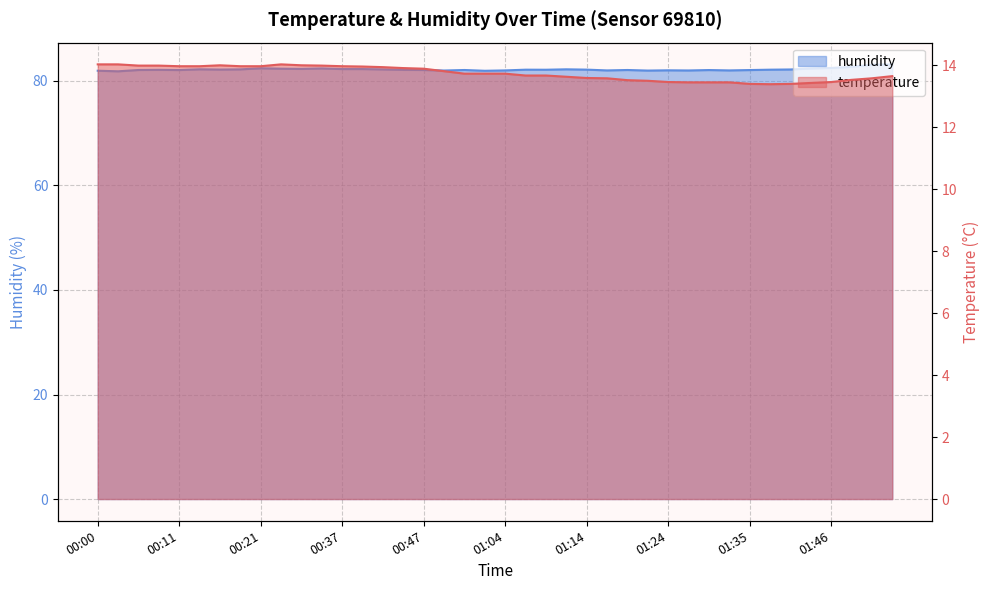

What is the maximum value shown in the chart?

83.2